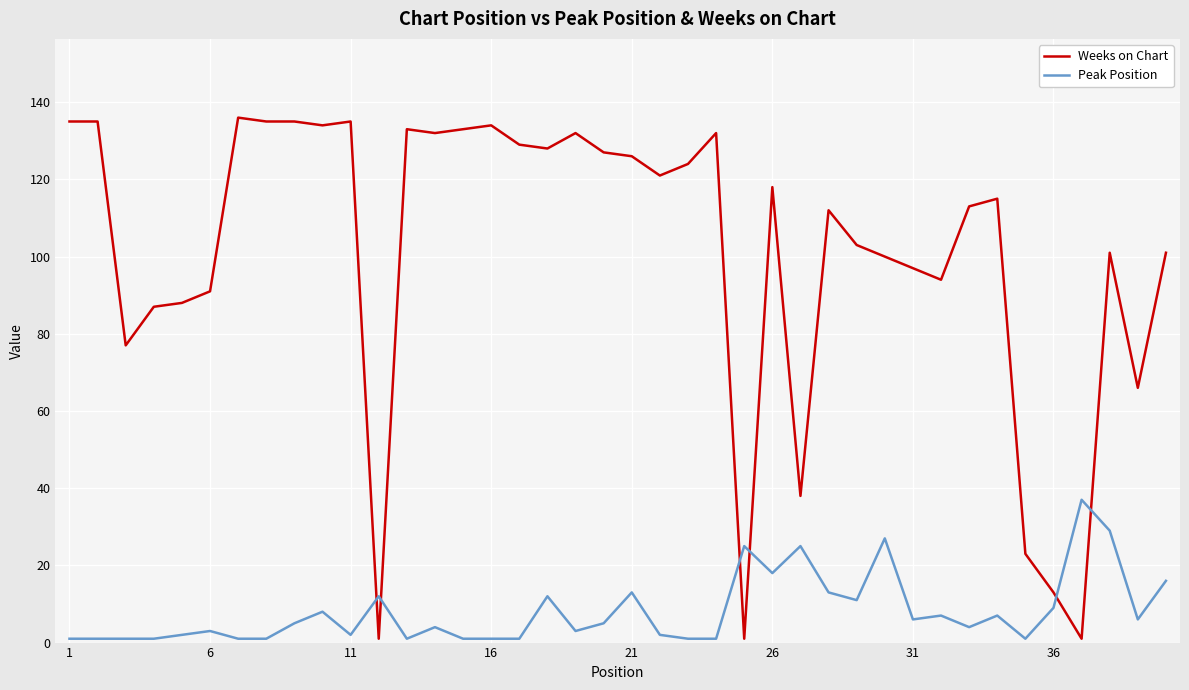

True or false: Peak Position and Weeks on Chart intersect in this chart.

True